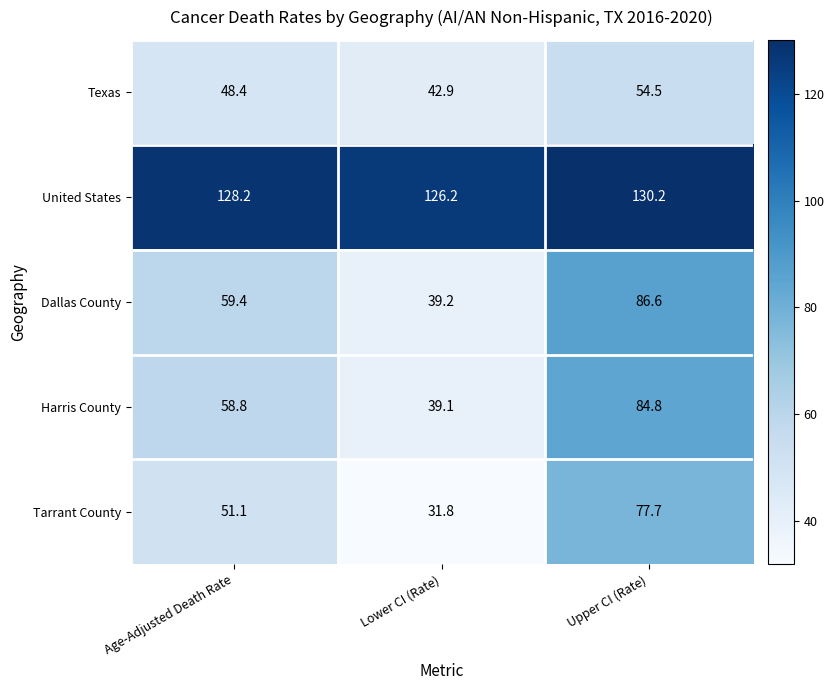

What is the minimum value shown in the chart?

31.8